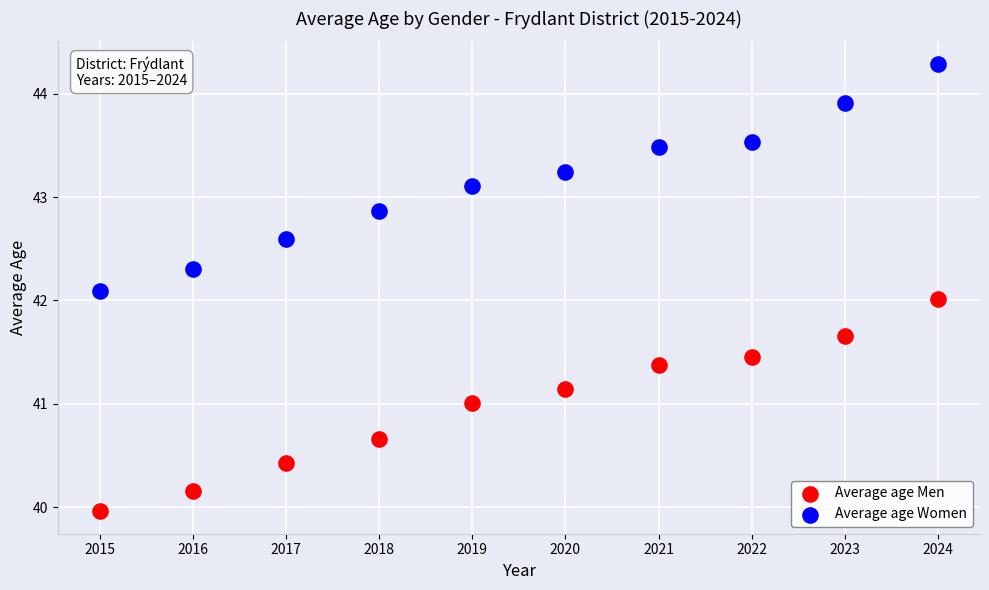

Which series reaches the minimum Y coordinate?

Average age Men